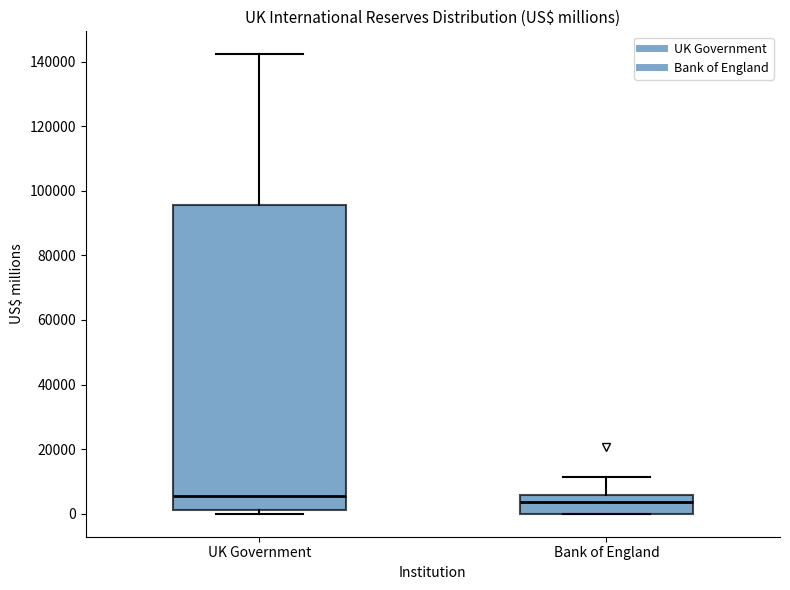

Reading left to right, transcribe this box plot: for each box, give where its median line is, the range the box spans, and where its two whiskers end, as read against the y-axis. The values are not printed on the chart, so give them approximately, as read against the axis.

UK Government: median 6000, box 2000 to 96000, whiskers 0 to 142000
Bank of England: median 4000, box 0 to 6000, whiskers 0 to 12000